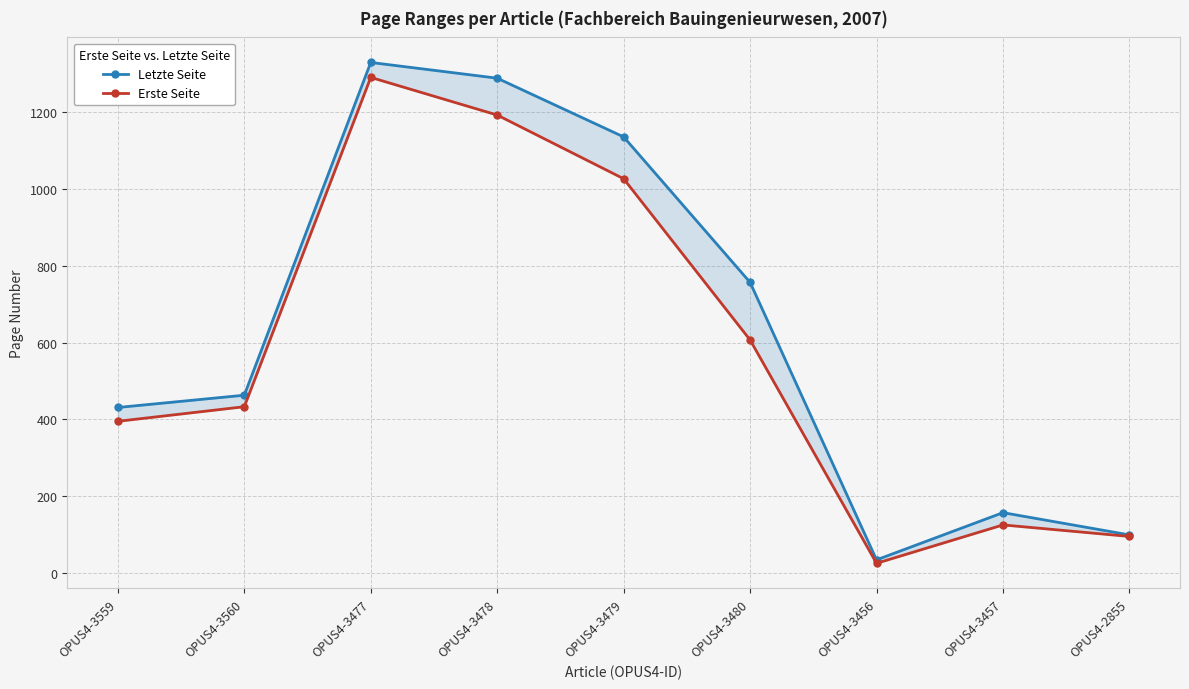

Is it true that Erste Seite equals 627 at OPUS4-3478?

False